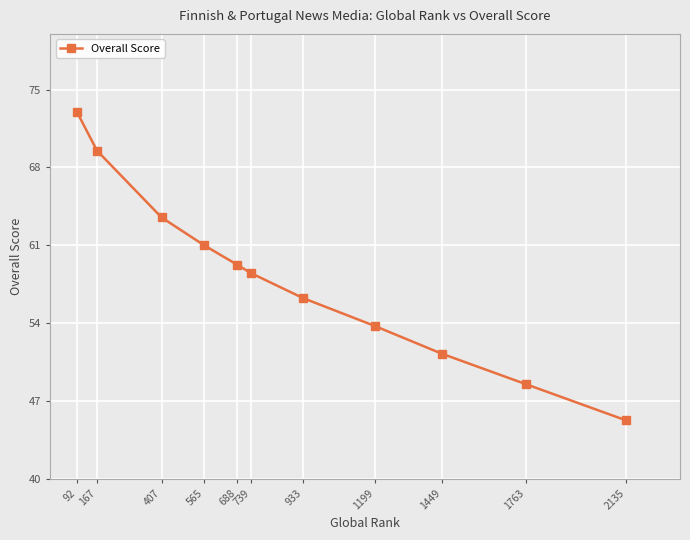

What is the average value?

58.2